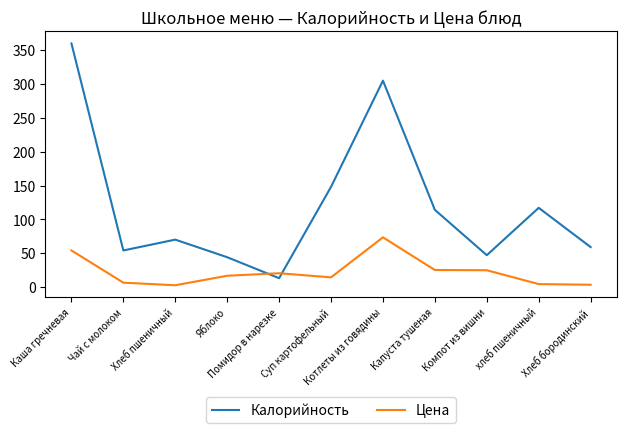

At which category does Цена reach its first local peak?

Помидор в нарезке